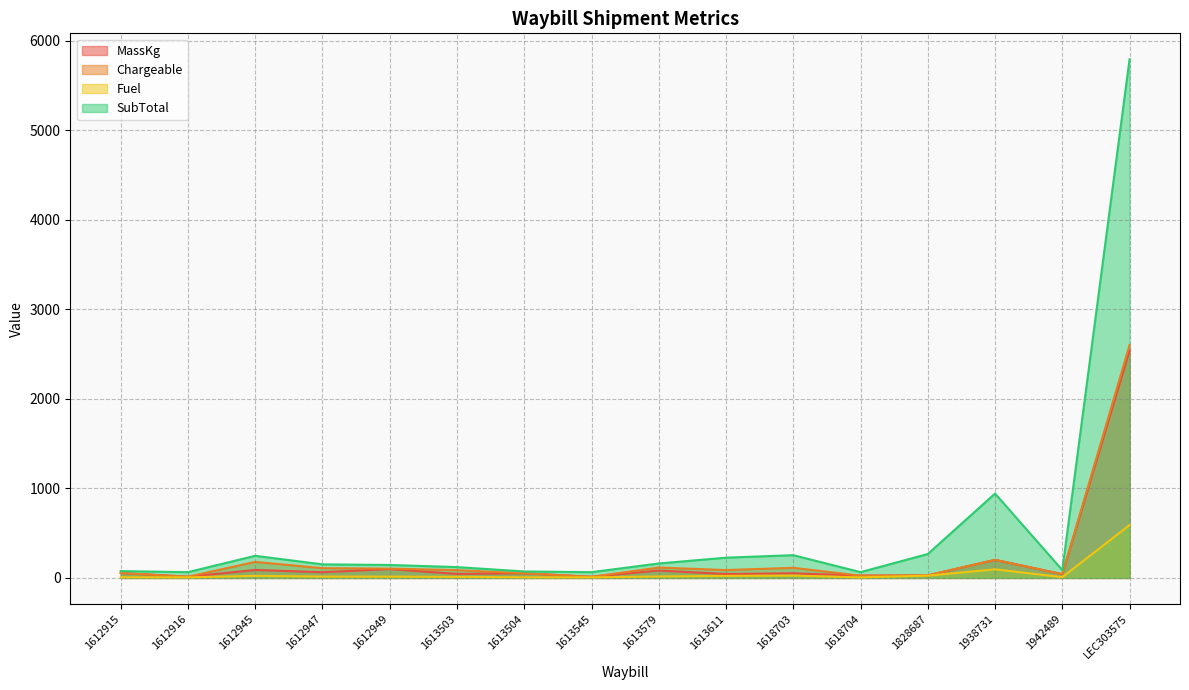

Reading left to right, transcribe all the data shown in this chart.

MassKg: 1612915=55.0	1612916=14.0	1612945=89.0	1612947=64.0	1612949=99.0	1613503=45.0	1613504=52.0	1613545=13.0	1613579=83.0	1613611=44.0	1618703=52.0	1618704=26.0	1828687=29.0	1938731=202.0	1942489=42.0	LEC303575=2540.0
Chargeable: 1612915=55.0	1612916=14.0	1612945=179.0	1612947=109.0	1612949=104.0	1613503=87.0	1613504=52.0	1613545=13.0	1613579=116.0	1613611=88.0	1618703=113.0	1618704=26.0	1828687=29.0	1938731=202.0	1942489=42.0	LEC303575=2601.0
Fuel: 1612915=7.8	1612916=6.6	1612945=23.4	1612947=15.5	1612949=14.8	1613503=12.3	1613504=7.4	1613545=6.6	1613579=16.5	1613611=23.1	1618703=25.9	1618704=6.6	1828687=25.3	1938731=96.1	1942489=8.9	LEC303575=590.4
SubTotal: 1612915=76.5	1612916=64.8	1612945=247.2	1612947=151.7	1612949=144.8	1613503=121.1	1613504=72.4	1613545=64.8	1613579=161.5	1613611=226.3	1618703=254.2	1618704=64.8	1828687=267.1	1938731=942.4	1942489=87.5	LEC303575=5792.4